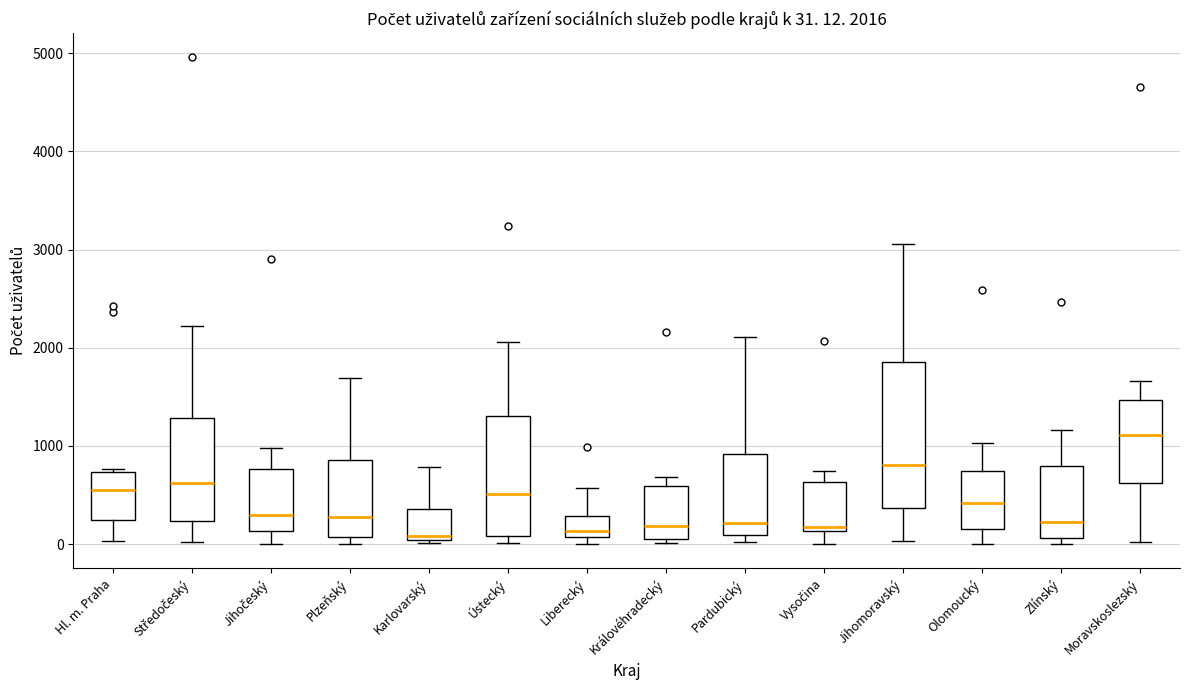

Which box is the tallest, from its lower edge to its upper edge?

Jihomoravský